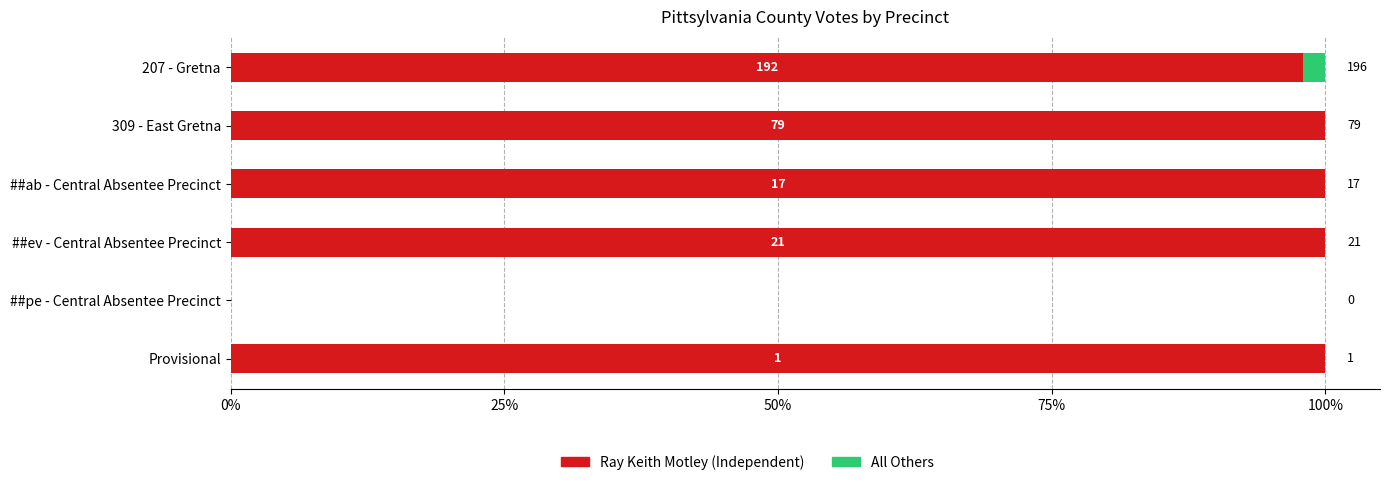

Reading left to right, extract all data points from this chart.

Ray Keith Motley: 98.0	100.0	100.0	100.0	0.0	100.0
All Others: 2.0	0.0	0.0	0.0	0.0	0.0